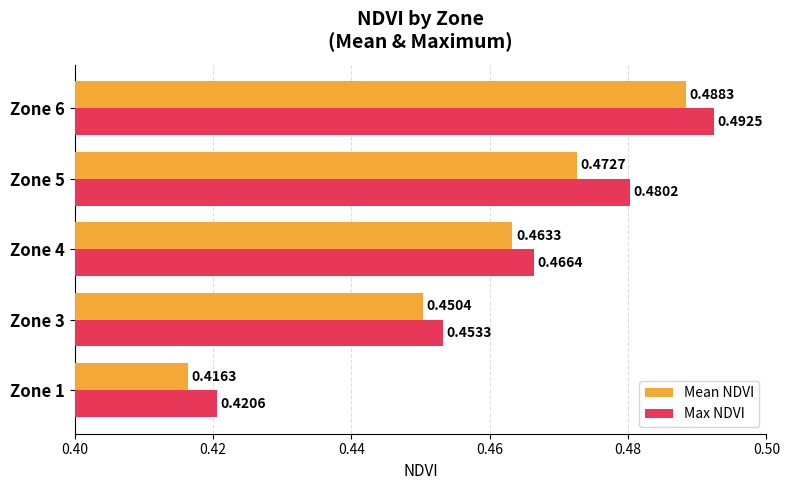

At which category is the sum across all series the highest?

Zone 6